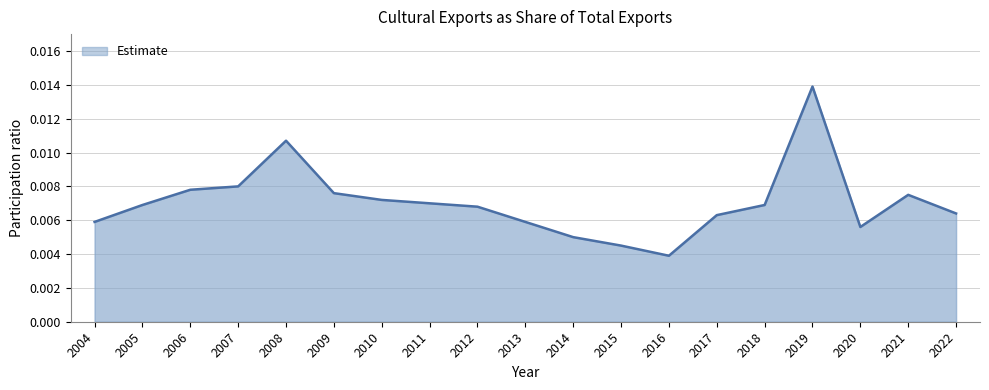

Which has a higher value, 2021 or 2016?

2021